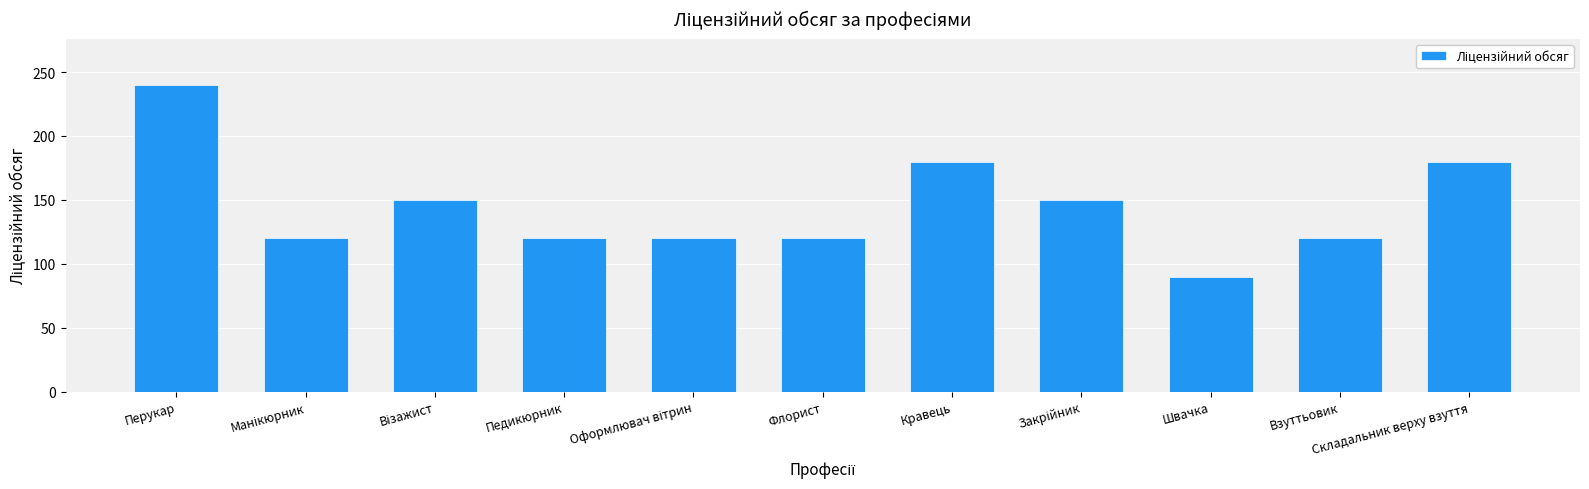

What is the maximum value shown in the chart?

240